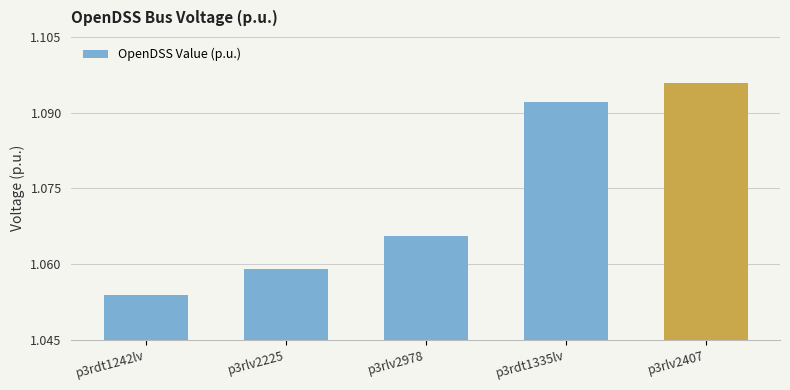

Which label corresponds to the smallest value in the chart?

p3rdt1242lv